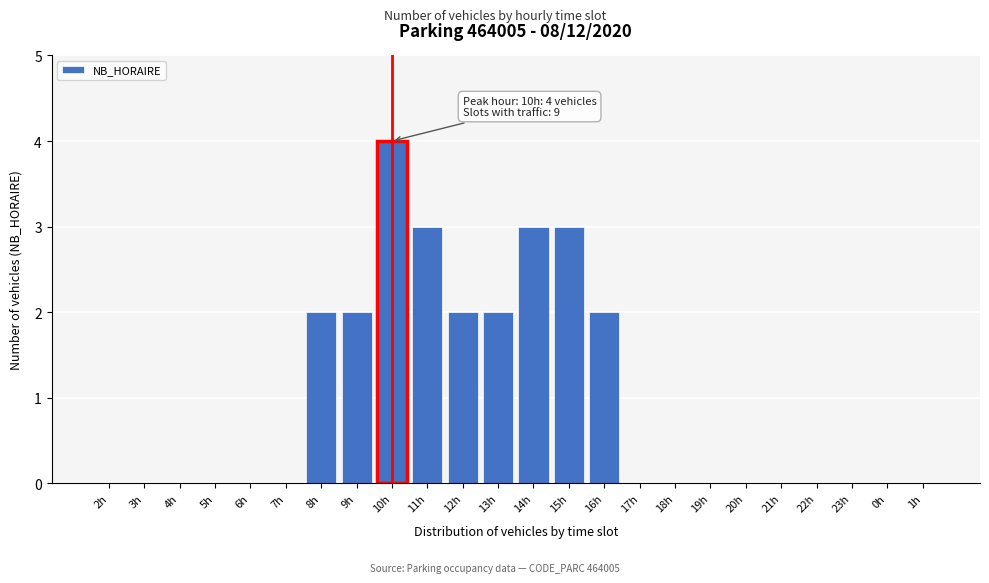

Reading left to right, what are all the values shown in this chart?

2h=0	3h=0	4h=0	5h=0	6h=0	7h=0	8h=2	9h=2	10h=4	11h=3	12h=2	13h=2	14h=3	15h=3	16h=2	17h=0	18h=0	19h=0	20h=0	21h=0	22h=0	23h=0	0h=0	1h=0